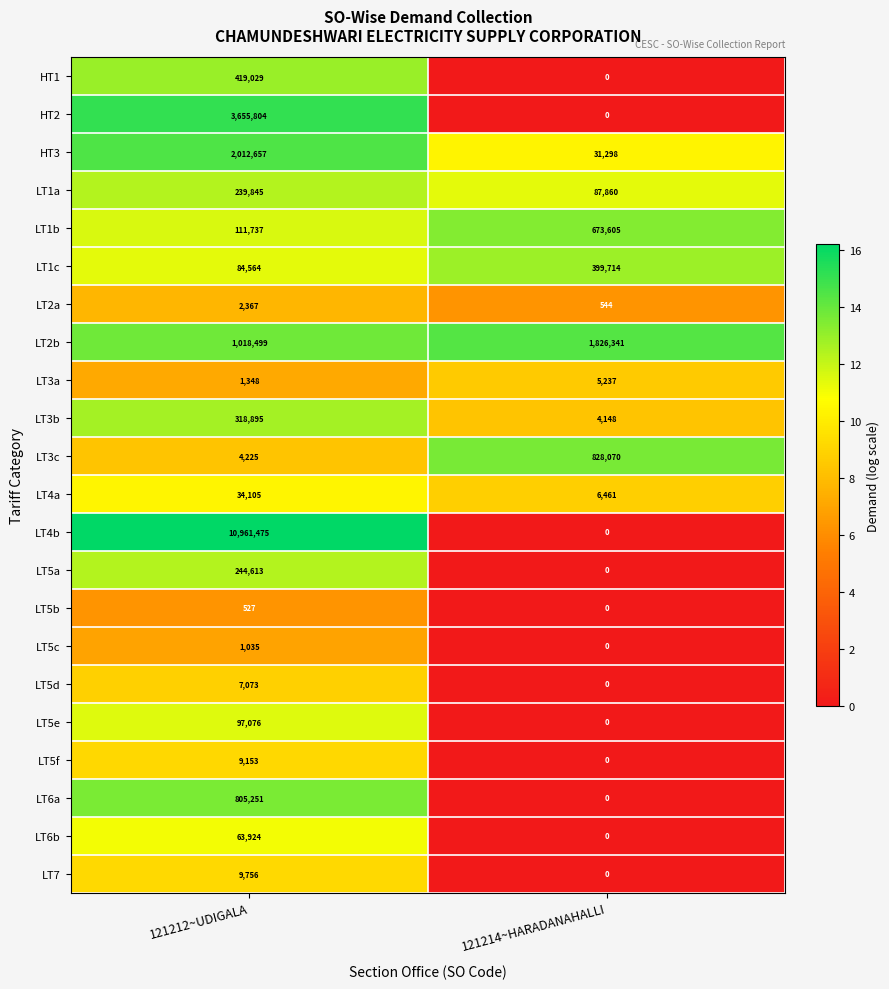

At which label does LT5d reach its minimum?

121214~HARADANAHALLI